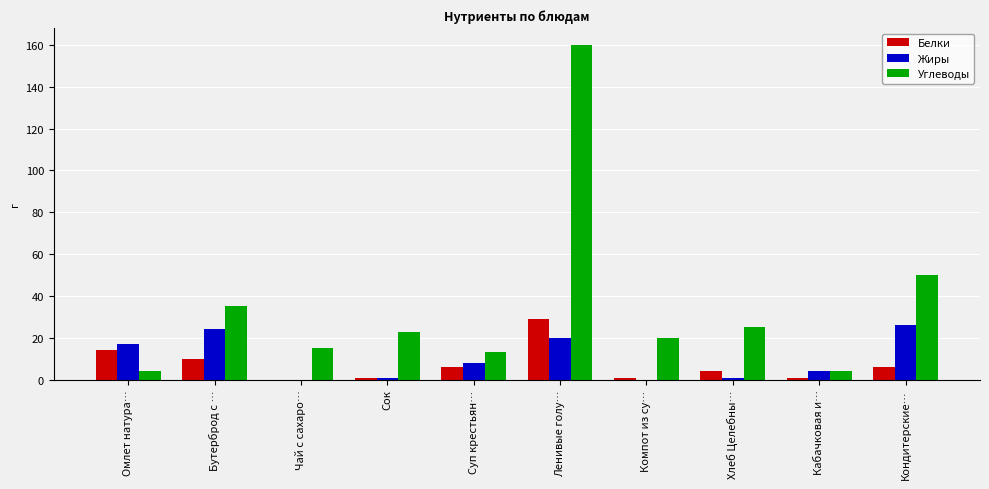

How many categories are shown in the chart?

10